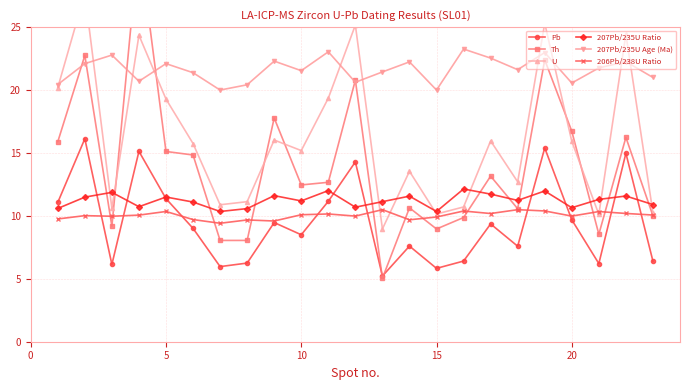

True or false: 206Pb/238U Ratio has more than 2 points higher than both neighbors.

True